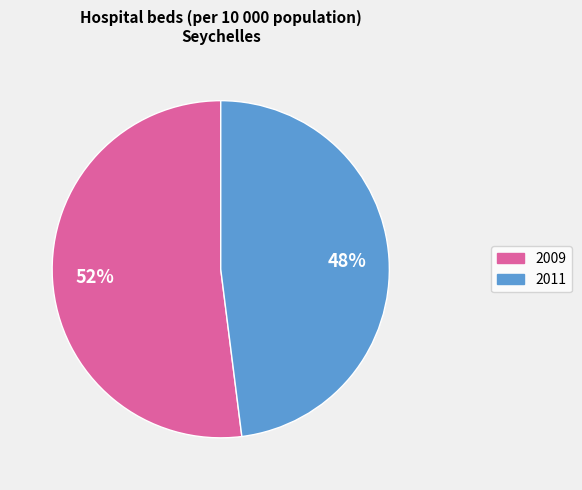

What percentage is the 2011 slice, to the nearest percent?

48%